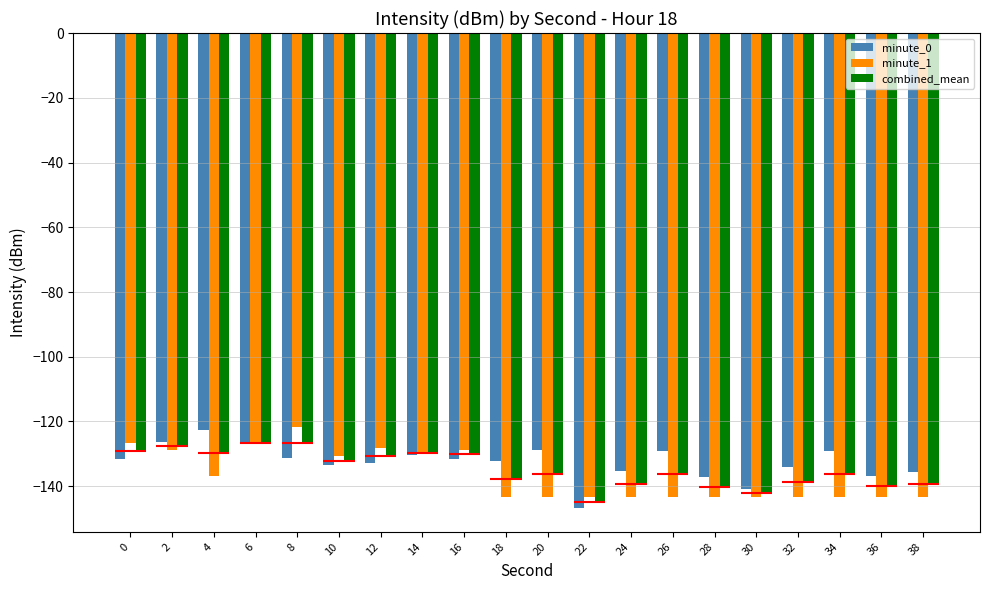

Is it true that minute_1 equals -143.3 at 24?

True